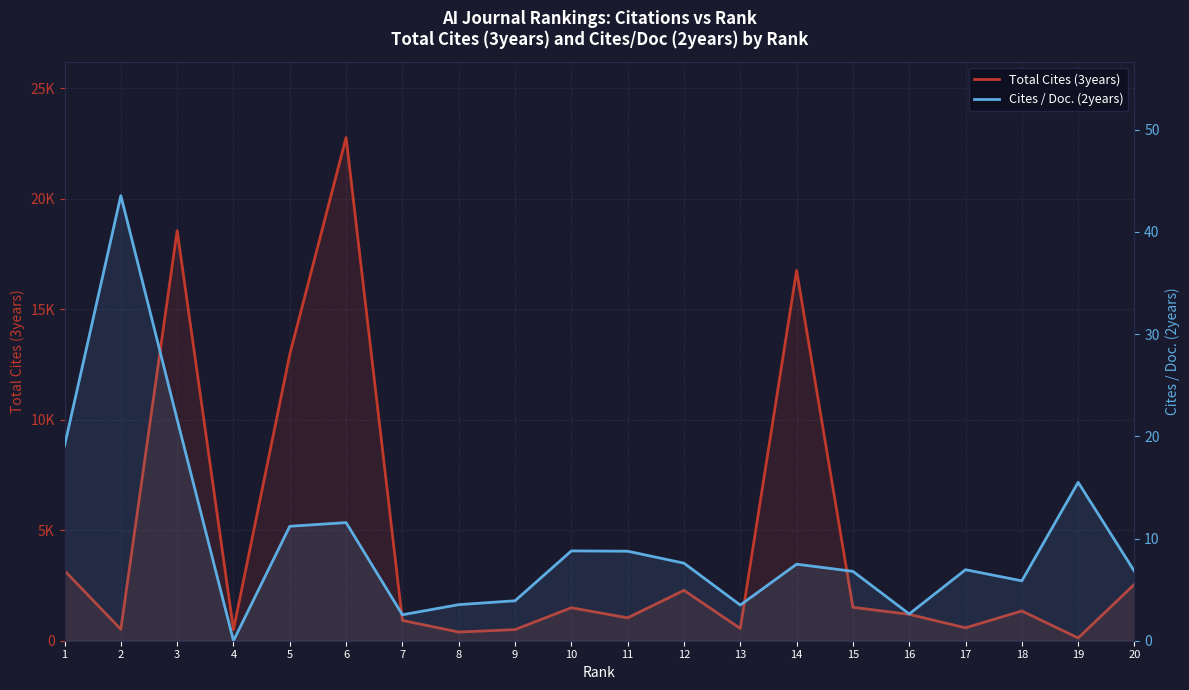

What is the sum of all Total Cites (3years) values?

89703.0